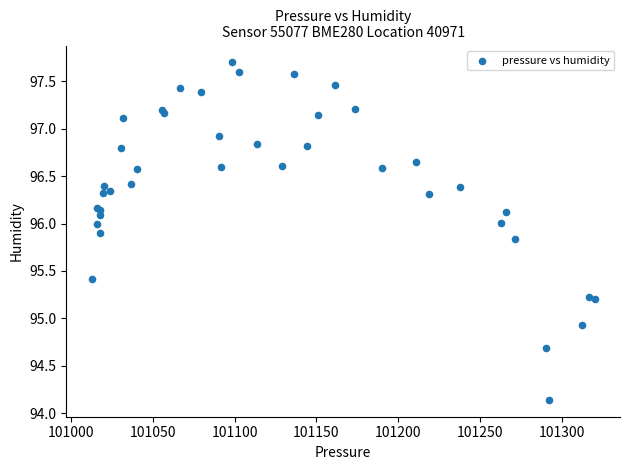

What Y value in the scatter plot is closest to 95?

94.9